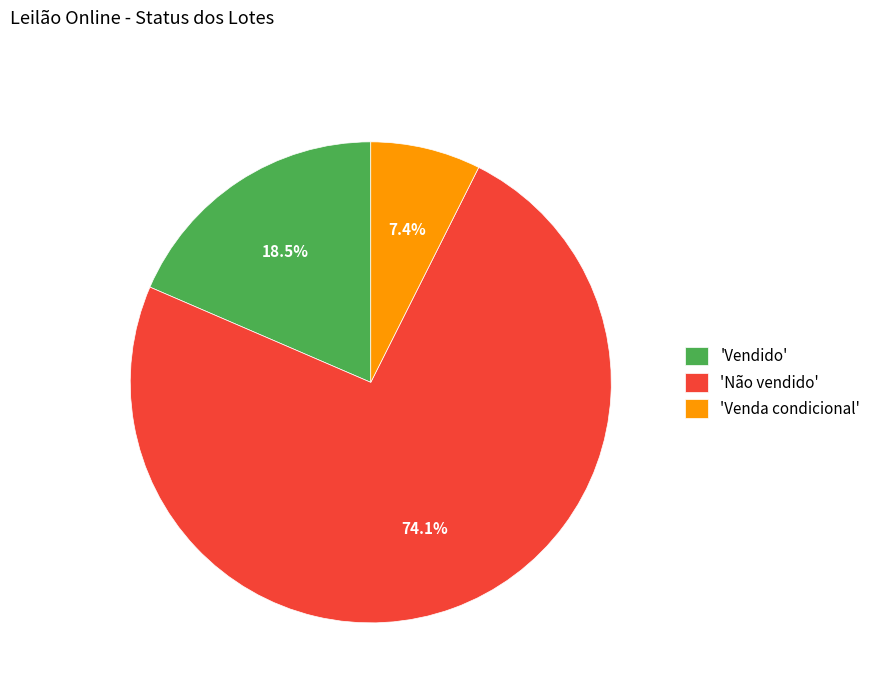

Between 'Venda condicional' and 'Vendido', which is larger?

'Vendido'